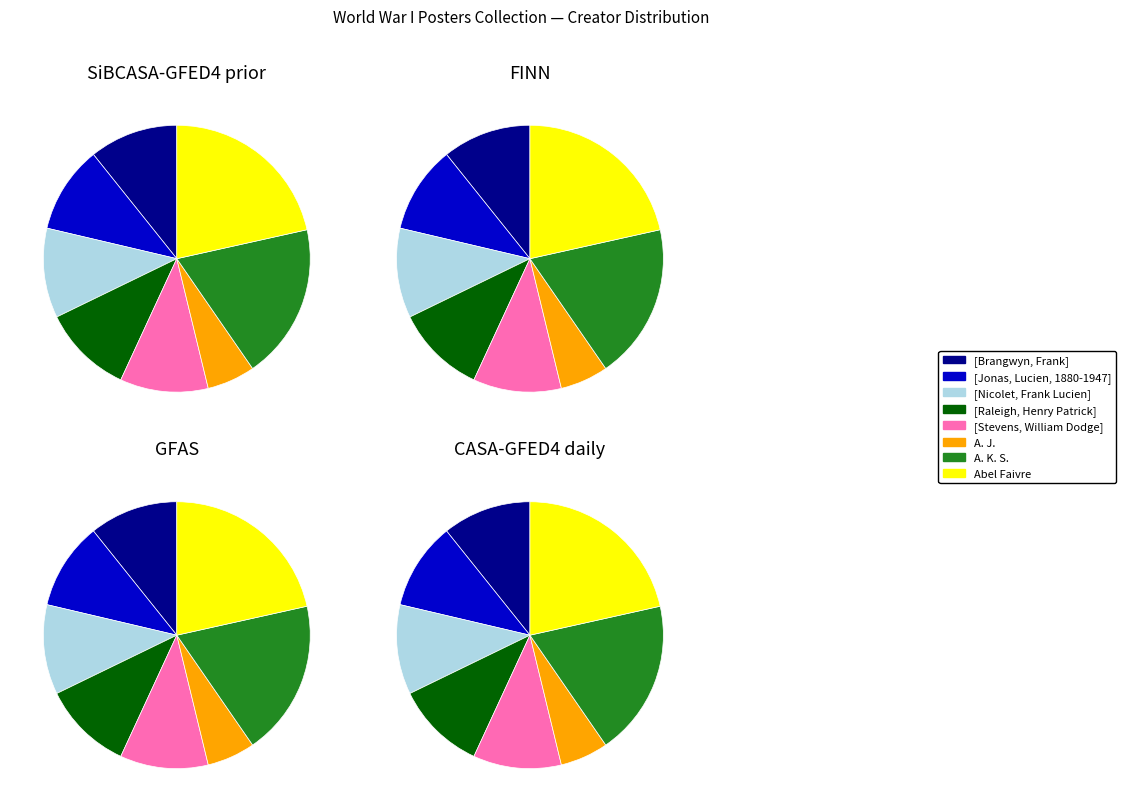

Between A. J. and A. K. S., which series saw the biggest shift?

SiBCASA-GFED4 prior